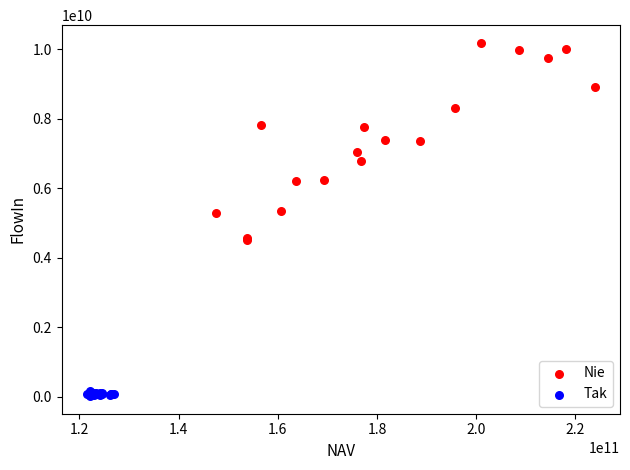

Which series has the widest spread of Y values?

Nie